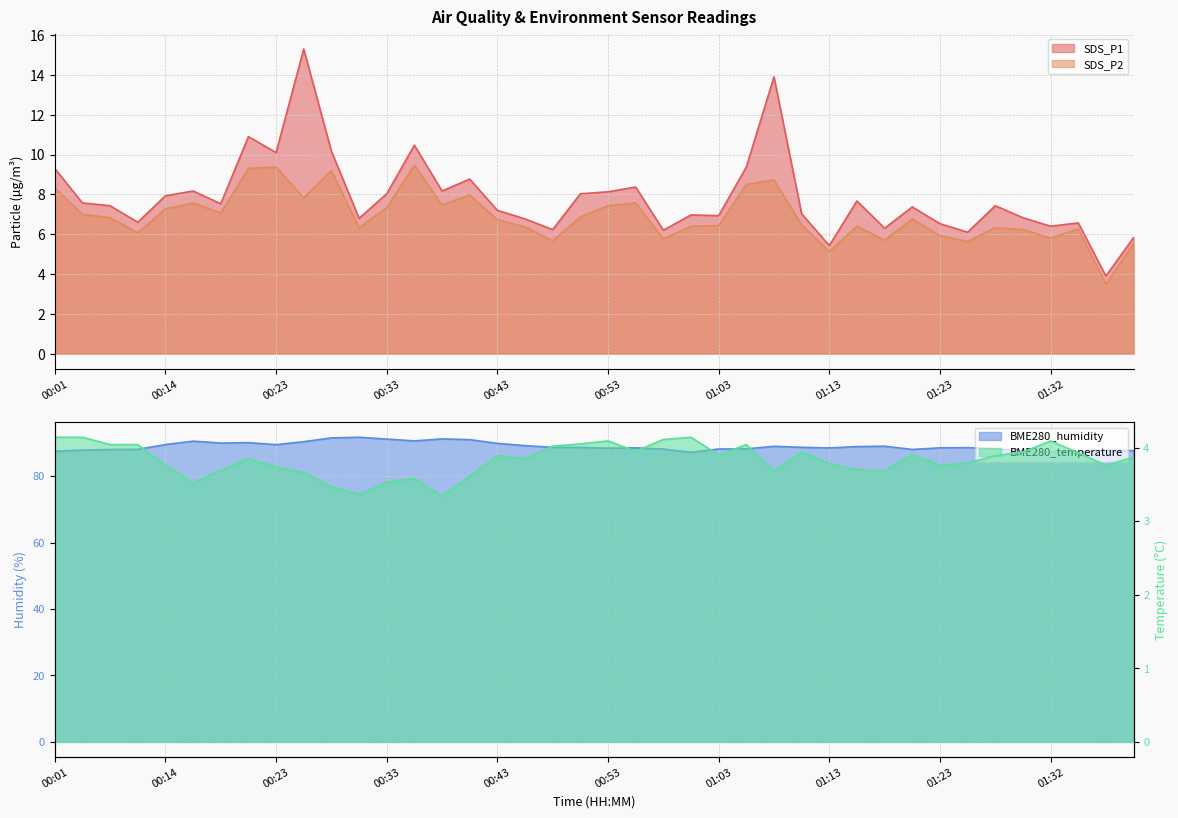

What is the difference between the maximum and minimum values in the BME280_temperature series?

0.8